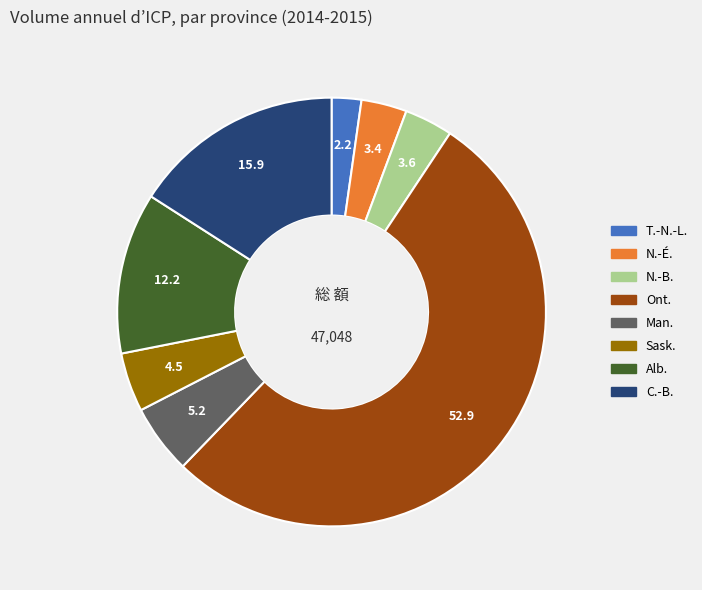

What is the largest slice in the pie chart?

Ont.